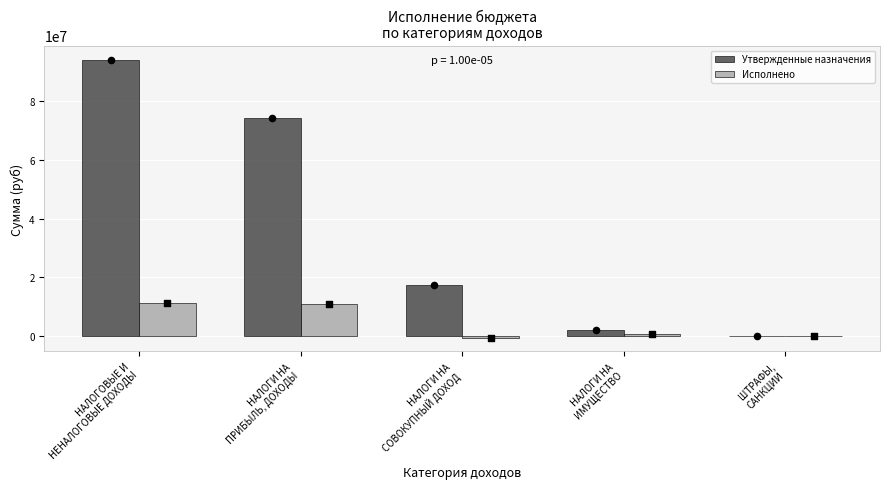

Which series has the largest total across all categories?

Утвержденные назначения